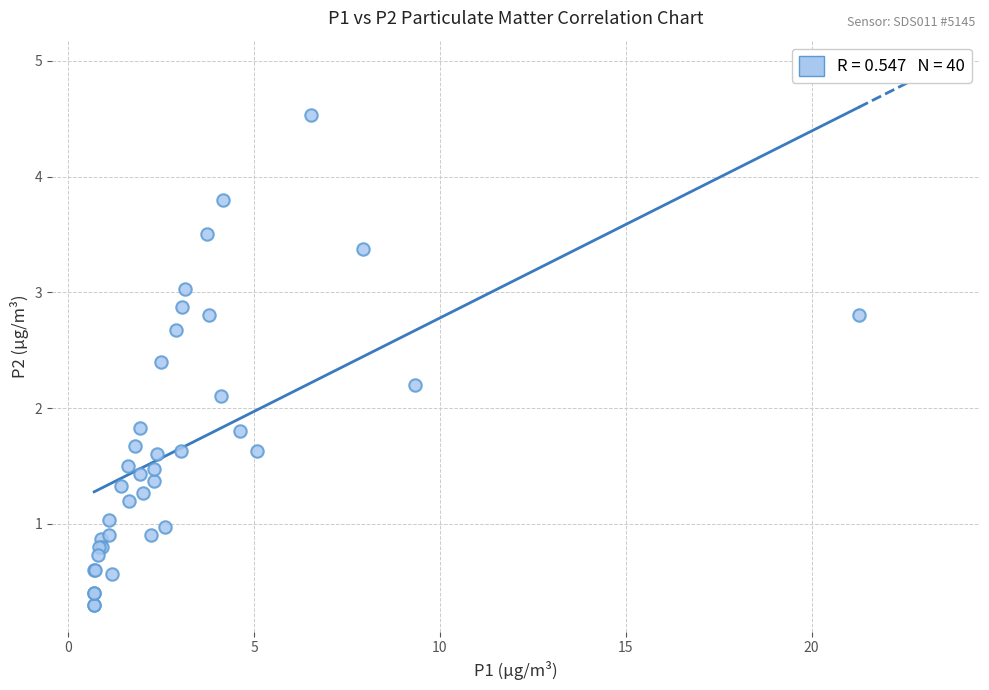

What Y value in the scatter plot is closest to 2?

2.1